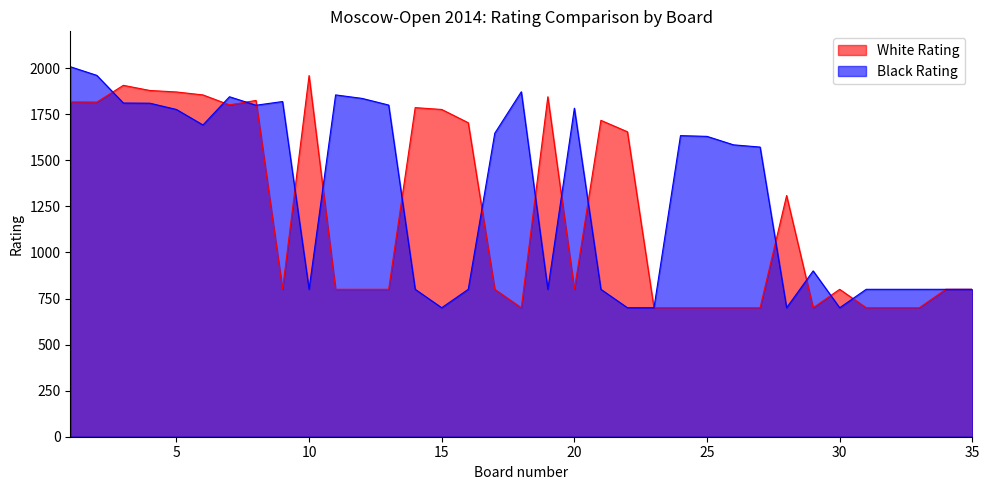

Reading right to left, transcribe all the data shown in this chart.

White Rating: 35=800	34=800	33=700	32=700	31=700	30=800	29=700	28=1309	27=700	26=700	25=700	24=700	23=700	22=1655	21=1717	20=800	19=1845	18=700	17=800	16=1704	15=1776	14=1786	13=800	12=800	11=800	10=1960	9=800	8=1825	7=1801	6=1855	5=1871	4=1879	3=1907	2=1816	1=1817
Black Rating: 35=800	34=800	33=800	32=800	31=800	30=700	29=900	28=700	27=1572	26=1584	25=1630	24=1634	23=700	22=700	21=800	20=1783	19=800	18=1872	17=1647	16=800	15=700	14=800	13=1800	12=1836	11=1855	10=800	9=1819	8=1799	7=1845	6=1692	5=1776	4=1810	3=1811	2=1961	1=2008